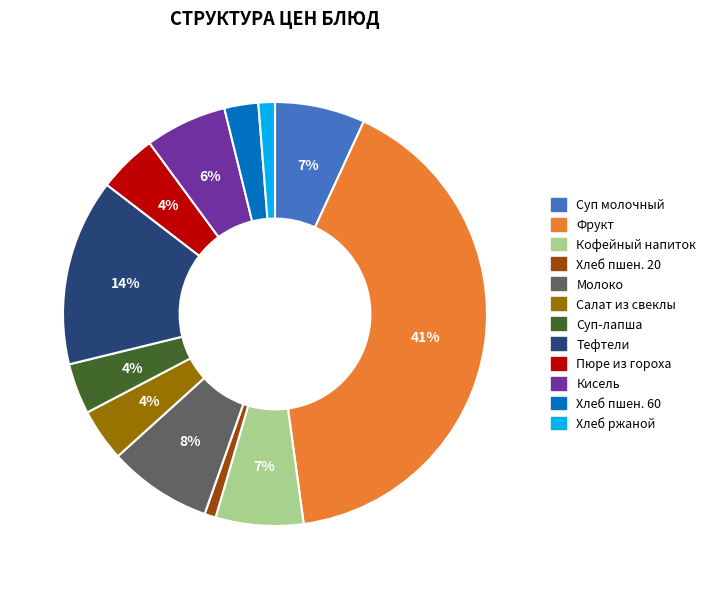

Does any single category account for the majority?

No